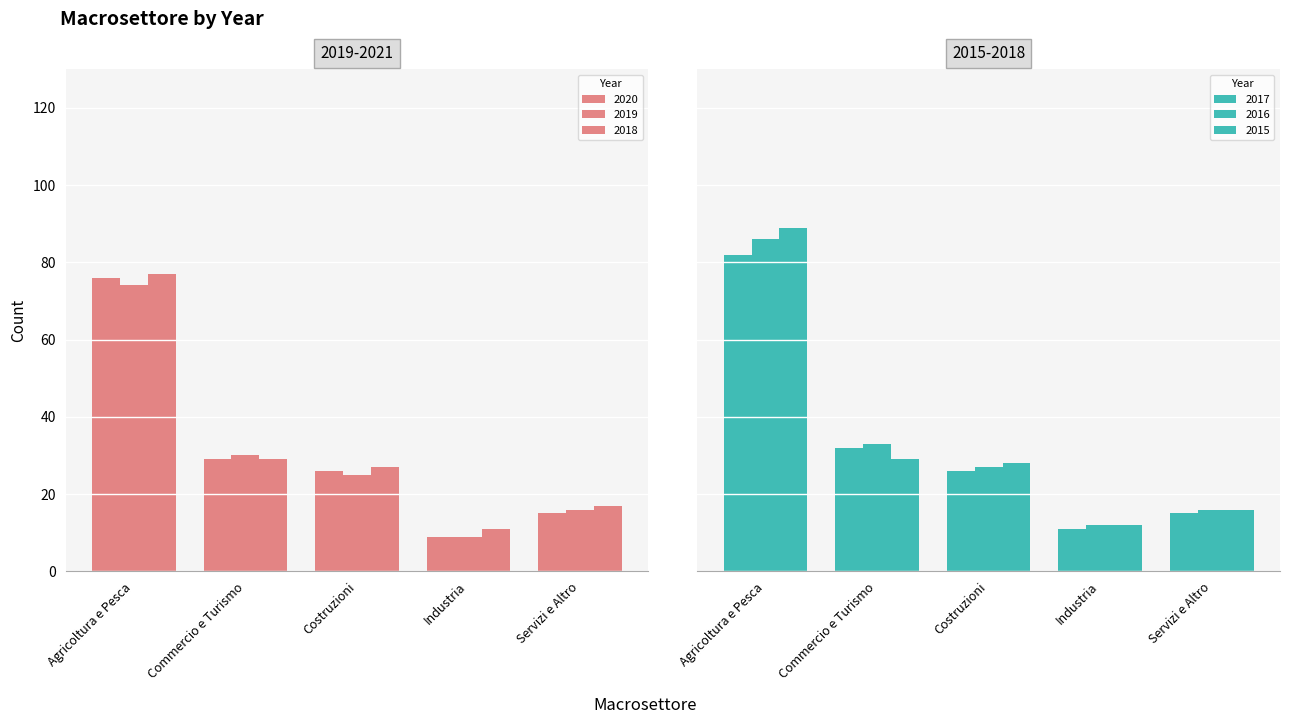

Does the chart contain stacked bars?

No